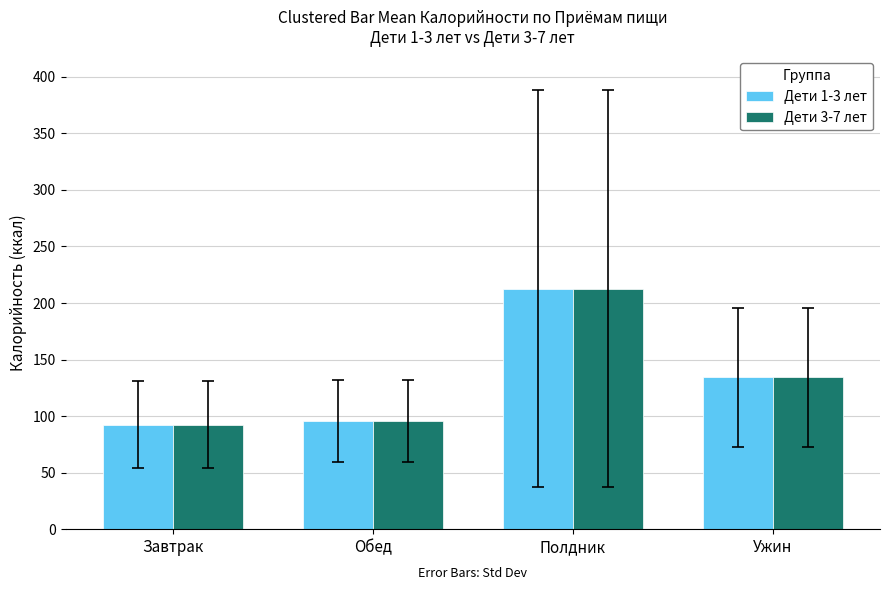

The value of Дети 1-3 лет at Завтрак is 92.5. True or false?

True